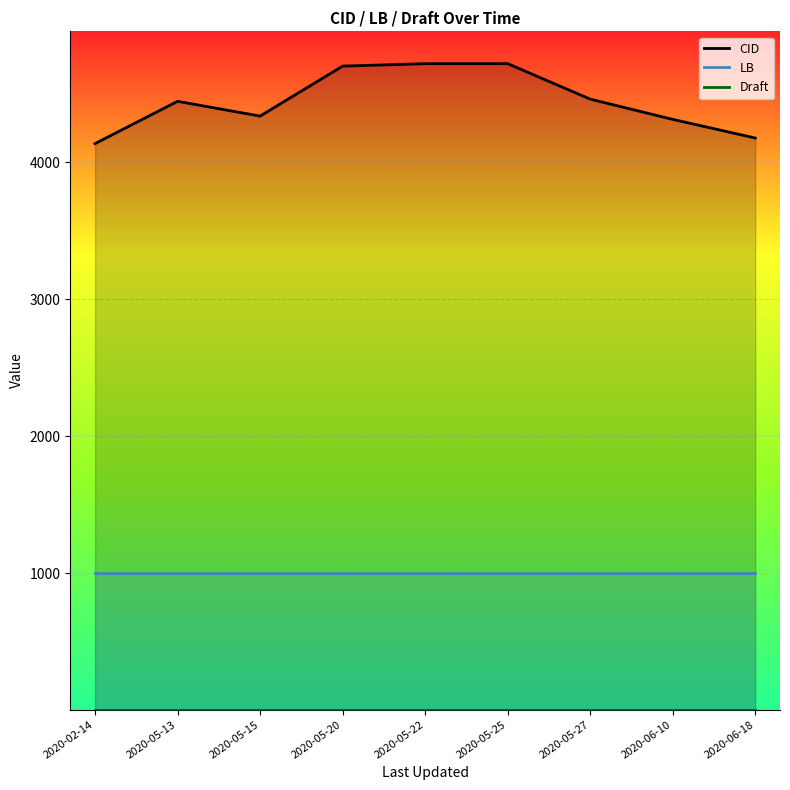

Is it true that CID equals 4721 at 2020-05-22?

True